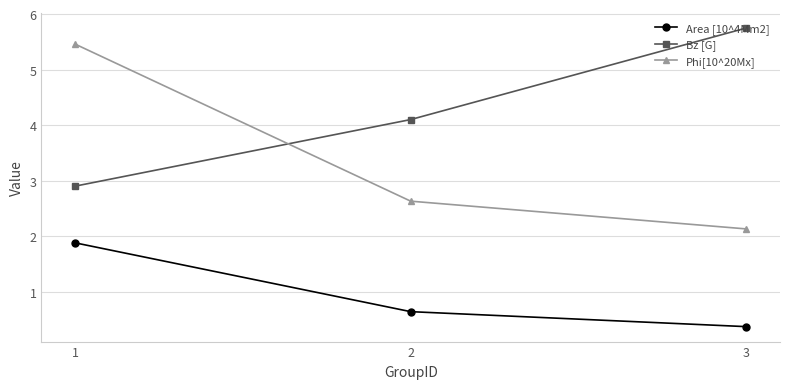

What value does the Bz [G] series have at 3?

5.8